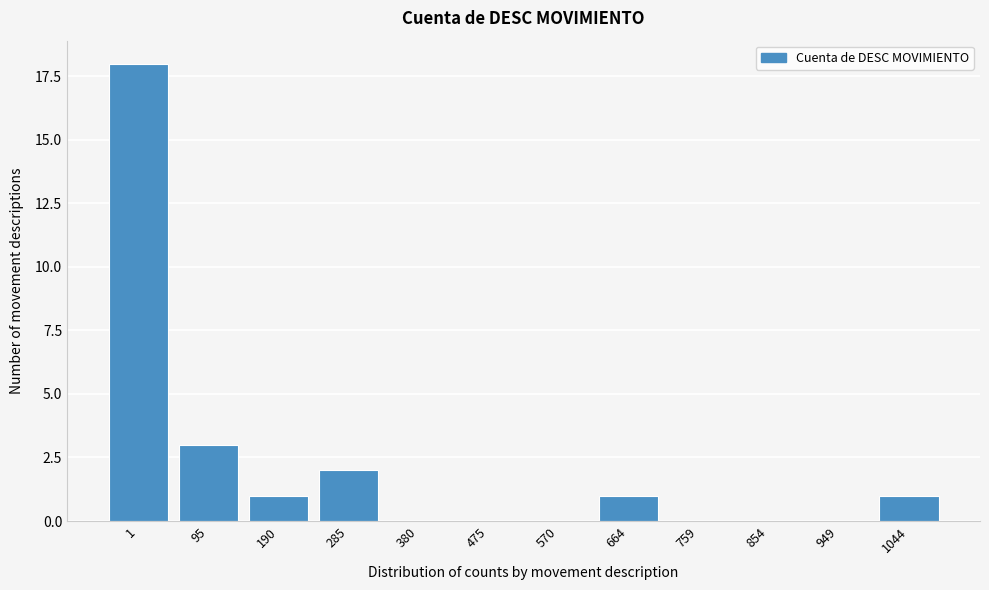

Reading right to left, list all the values displayed in this chart.

1044=1	949=0	854=0	759=0	664=1	570=0	475=0	380=0	285=2	190=1	95=3	1=18